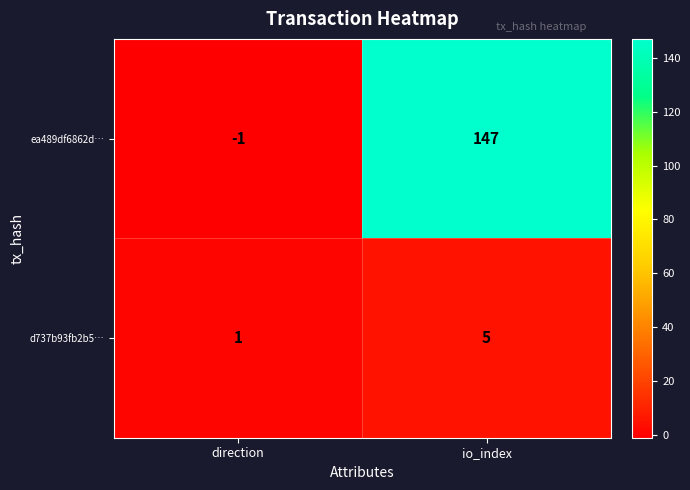

List the series in order of their overall mean, lowest first.

d737b93fb2b5…, ea489df6862d…